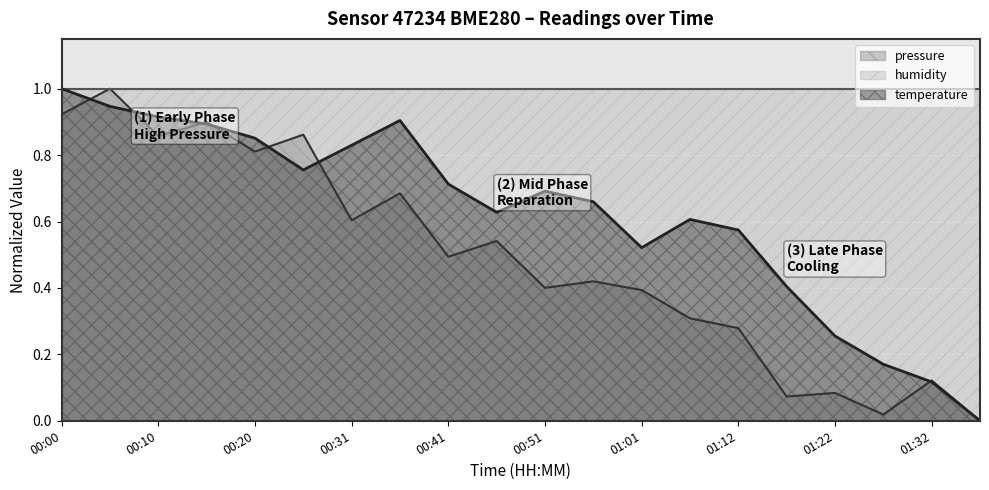

What is the maximum value shown in the chart?

1.0